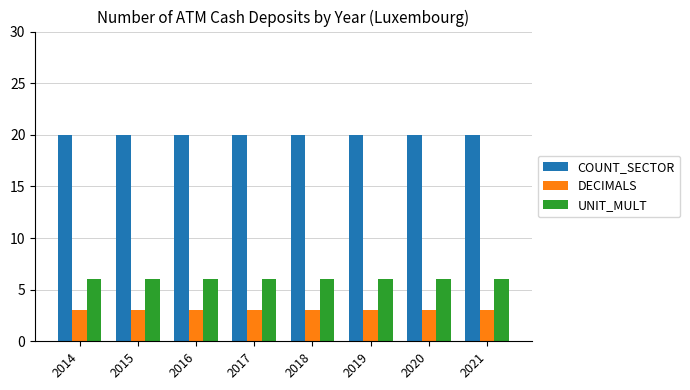

What is the total value across all series at 2016?

29